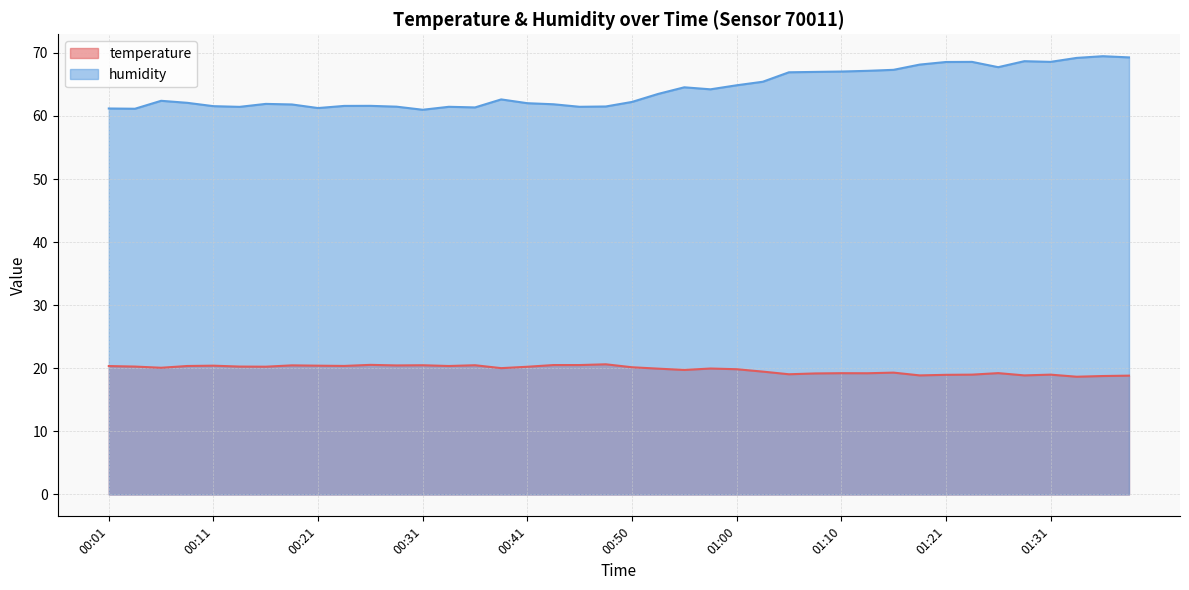

Between 00:09 and 01:36, which series saw the biggest shift?

humidity